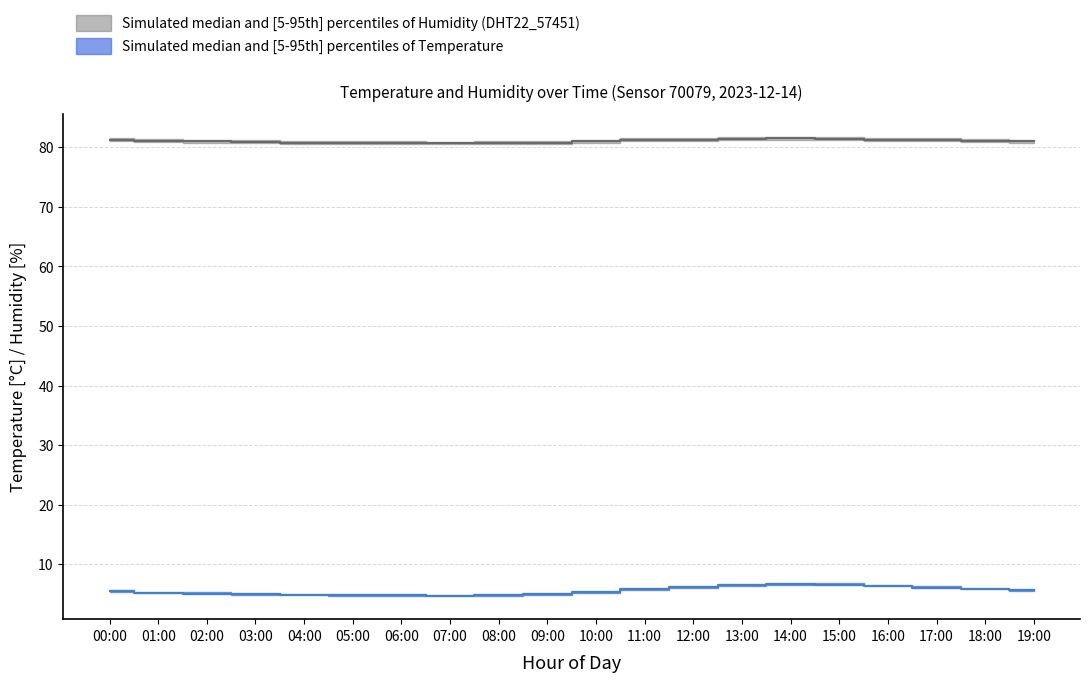

What is the label of the 15th point from the right?

05:00